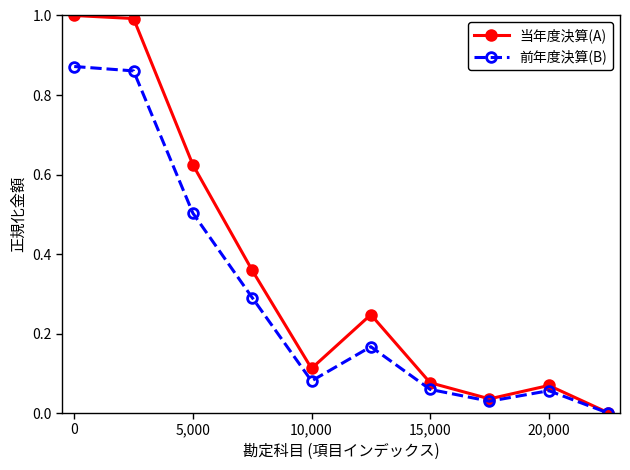

What is the value of the 前年度決算(B) point at the 3rd from the left?

0.5